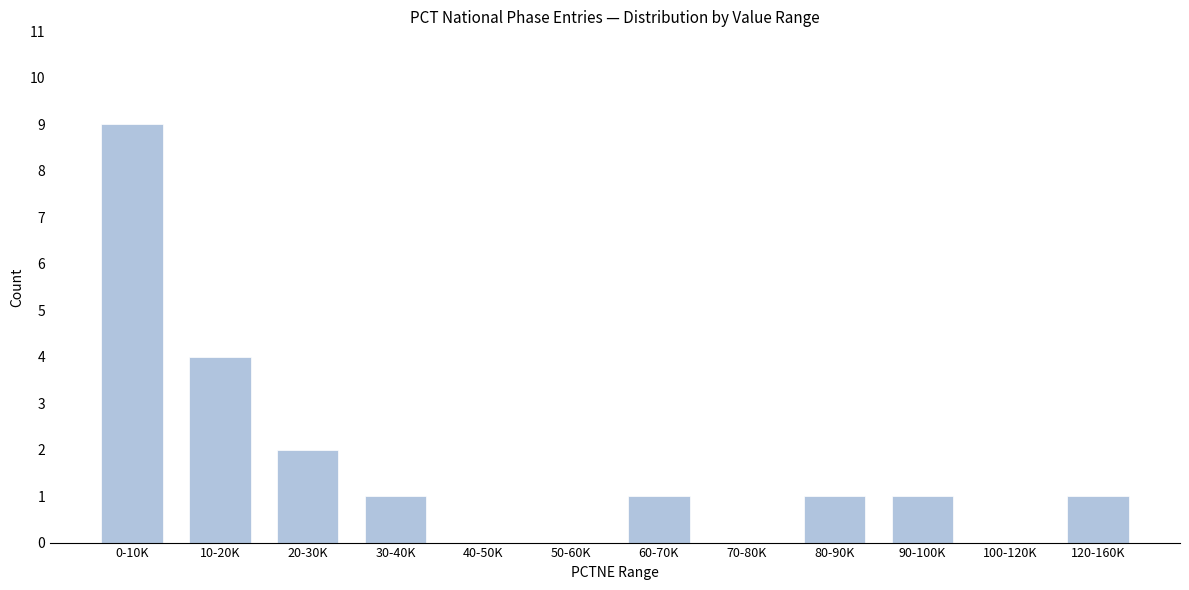

Reading right to left, what are all the values shown in this chart?

120-160K=1	100-120K=0	90-100K=1	80-90K=1	70-80K=0	60-70K=1	50-60K=0	40-50K=0	30-40K=1	20-30K=2	10-20K=4	0-10K=9